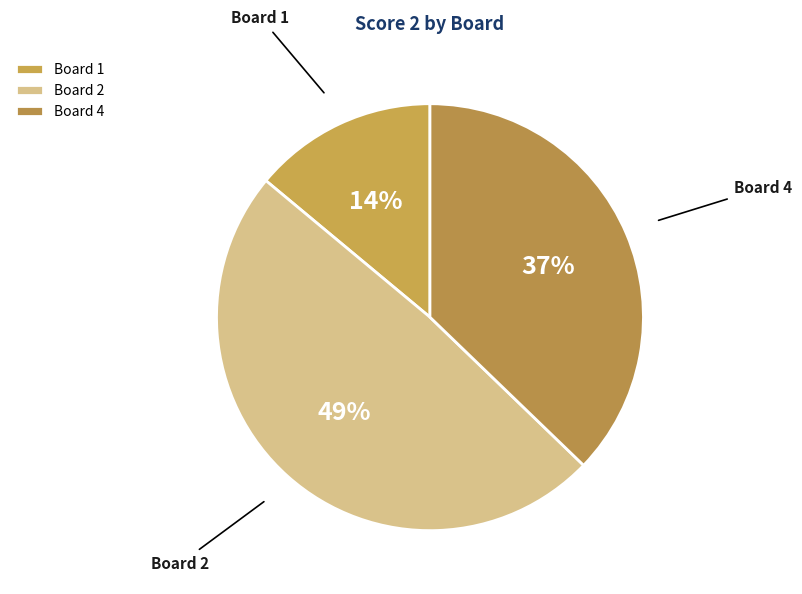

Combined, do Board 2 and Board 1 account for over 50%?

Yes